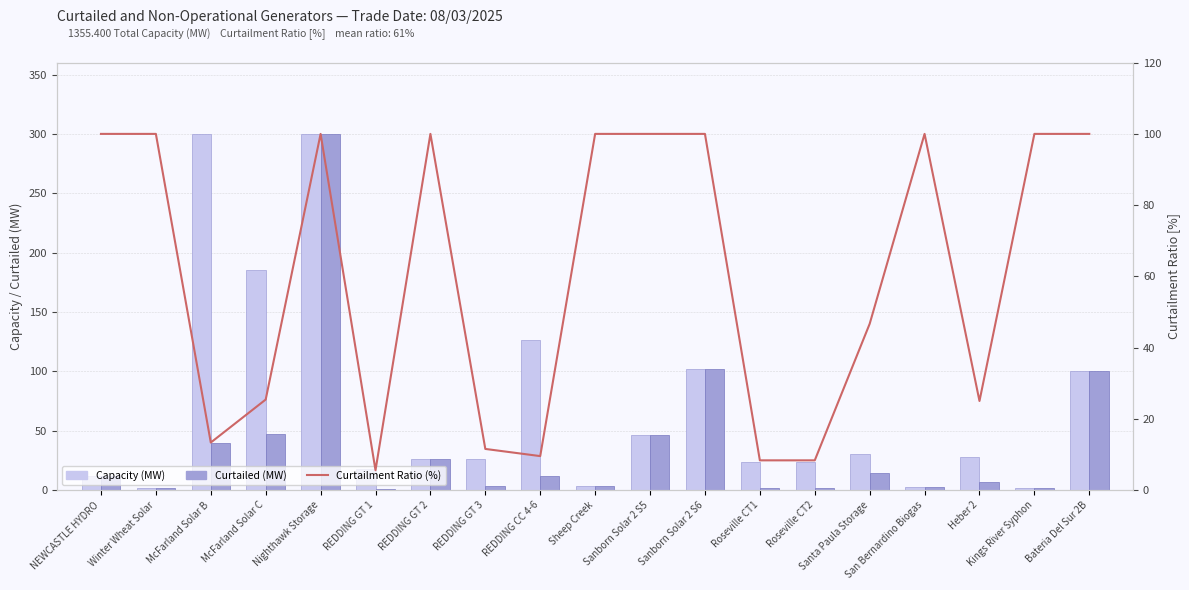

Which series has the widest spread of values?

Curtailed (MW)